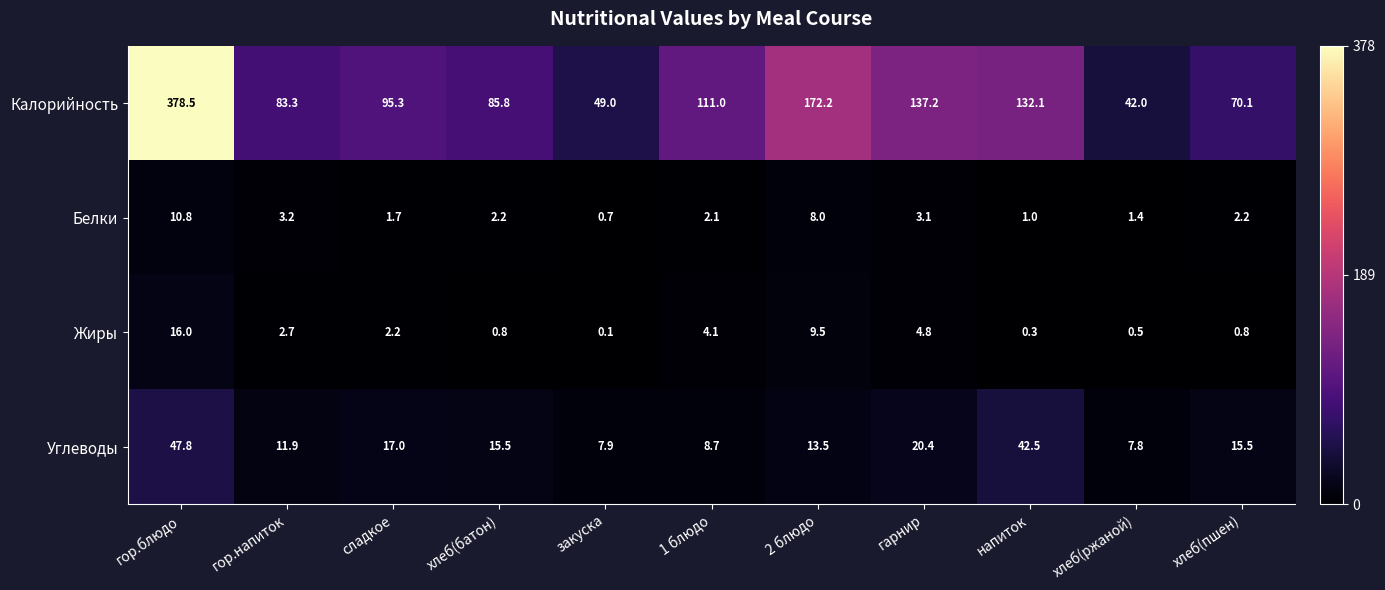

The value of Жиры at сладкое is 1.3. True or false?

False